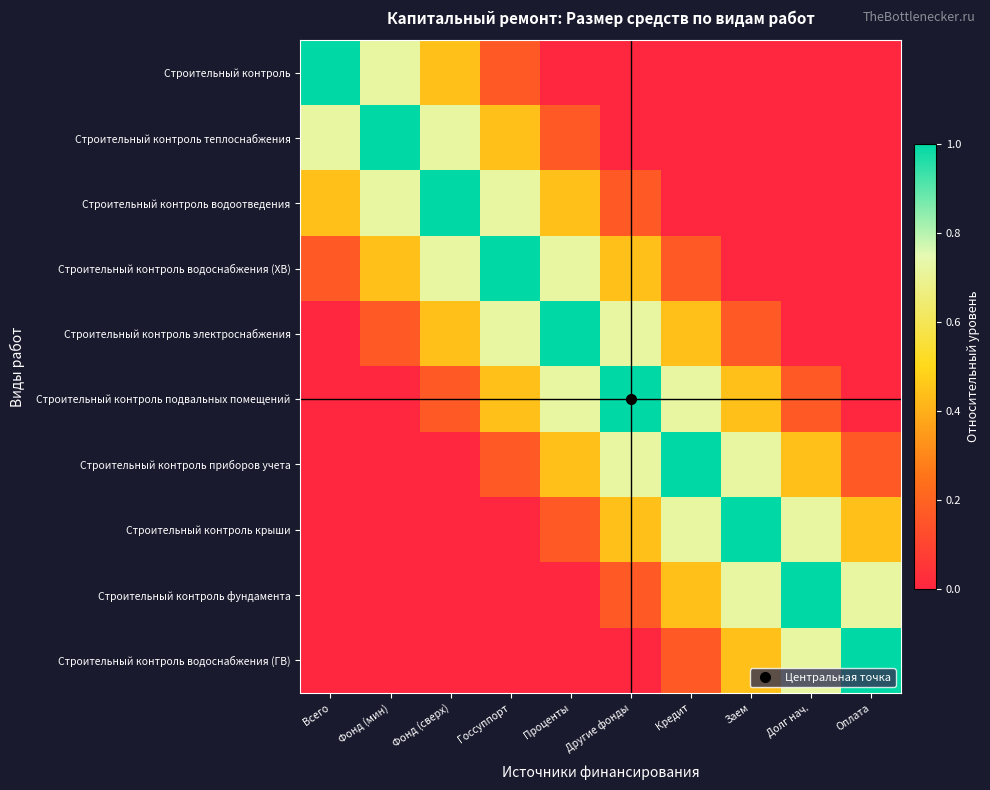

Reading right to left, extract all data points from this chart.

Строительный контроль: Оплата=0.0	Долг нач.=0.0	Заем=0.0	Кредит=0.0	Другие фонды=0.0	Проценты=0.0	Госсуппорт=0.2	Фонд (сверх)=0.4	Фонд (мин)=0.7	Всего=1.0
Строительный контроль теплоснабжения: Оплата=0.0	Долг нач.=0.0	Заем=0.0	Кредит=0.0	Другие фонды=0.0	Проценты=0.2	Госсуппорт=0.4	Фонд (сверх)=0.7	Фонд (мин)=1.0	Всего=0.7
Строительный контроль водоотведения: Оплата=0.0	Долг нач.=0.0	Заем=0.0	Кредит=0.0	Другие фонды=0.2	Проценты=0.4	Госсуппорт=0.7	Фонд (сверх)=1.0	Фонд (мин)=0.7	Всего=0.4
Строительный контроль водоснабжения (ХВ): Оплата=0.0	Долг нач.=0.0	Заем=0.0	Кредит=0.2	Другие фонды=0.4	Проценты=0.7	Госсуппорт=1.0	Фонд (сверх)=0.7	Фонд (мин)=0.4	Всего=0.2
Строительный контроль электроснабжения: Оплата=0.0	Долг нач.=0.0	Заем=0.2	Кредит=0.4	Другие фонды=0.7	Проценты=1.0	Госсуппорт=0.7	Фонд (сверх)=0.4	Фонд (мин)=0.2	Всего=0.0
Строительный контроль подвальных помещений: Оплата=0.0	Долг нач.=0.2	Заем=0.4	Кредит=0.7	Другие фонды=1.0	Проценты=0.7	Госсуппорт=0.4	Фонд (сверх)=0.2	Фонд (мин)=0.0	Всего=0.0
Строительный контроль приборов учета: Оплата=0.2	Долг нач.=0.4	Заем=0.7	Кредит=1.0	Другие фонды=0.7	Проценты=0.4	Госсуппорт=0.2	Фонд (сверх)=0.0	Фонд (мин)=0.0	Всего=0.0
Строительный контроль крыши: Оплата=0.4	Долг нач.=0.7	Заем=1.0	Кредит=0.7	Другие фонды=0.4	Проценты=0.2	Госсуппорт=0.0	Фонд (сверх)=0.0	Фонд (мин)=0.0	Всего=0.0
Строительный контроль фундамента: Оплата=0.7	Долг нач.=1.0	Заем=0.7	Кредит=0.4	Другие фонды=0.2	Проценты=0.0	Госсуппорт=0.0	Фонд (сверх)=0.0	Фонд (мин)=0.0	Всего=0.0
Строительный контроль водоснабжения (ГВ): Оплата=1.0	Долг нач.=0.7	Заем=0.4	Кредит=0.2	Другие фонды=0.0	Проценты=0.0	Госсуппорт=0.0	Фонд (сверх)=0.0	Фонд (мин)=0.0	Всего=0.0